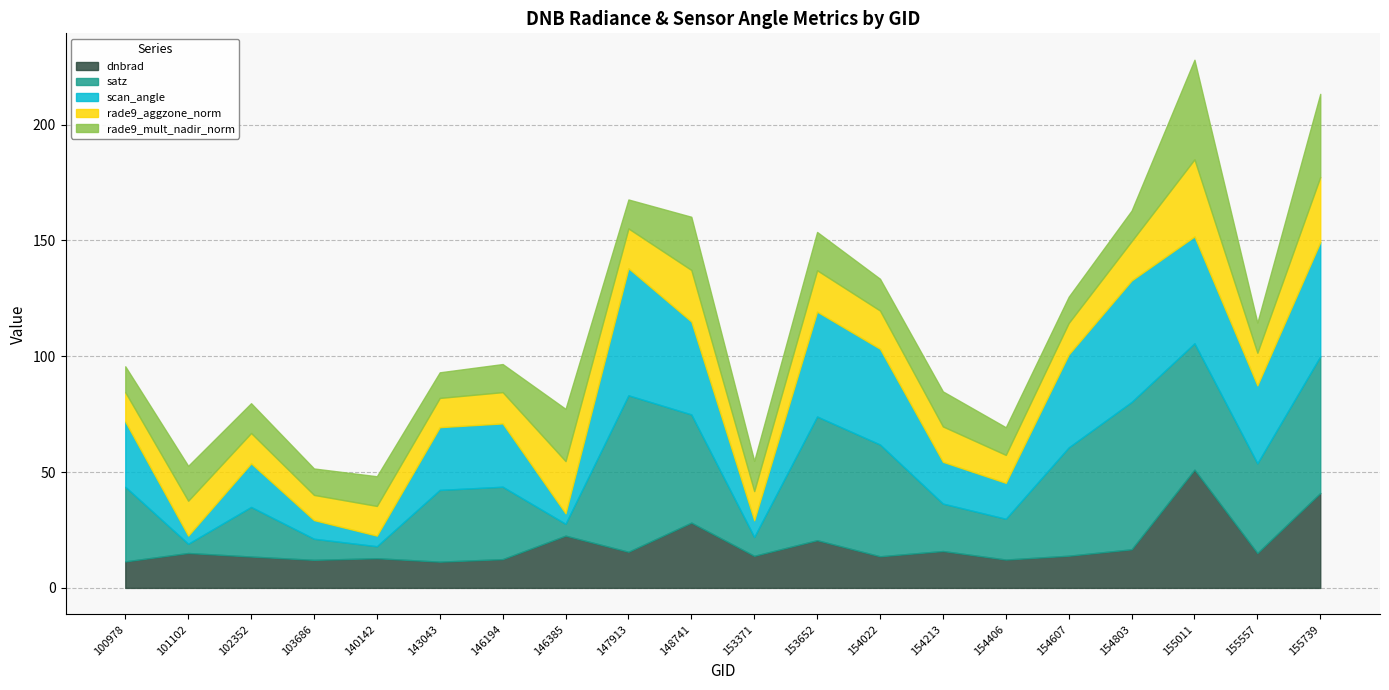

The satz series shows 53.4 at 153652. True or false?

True